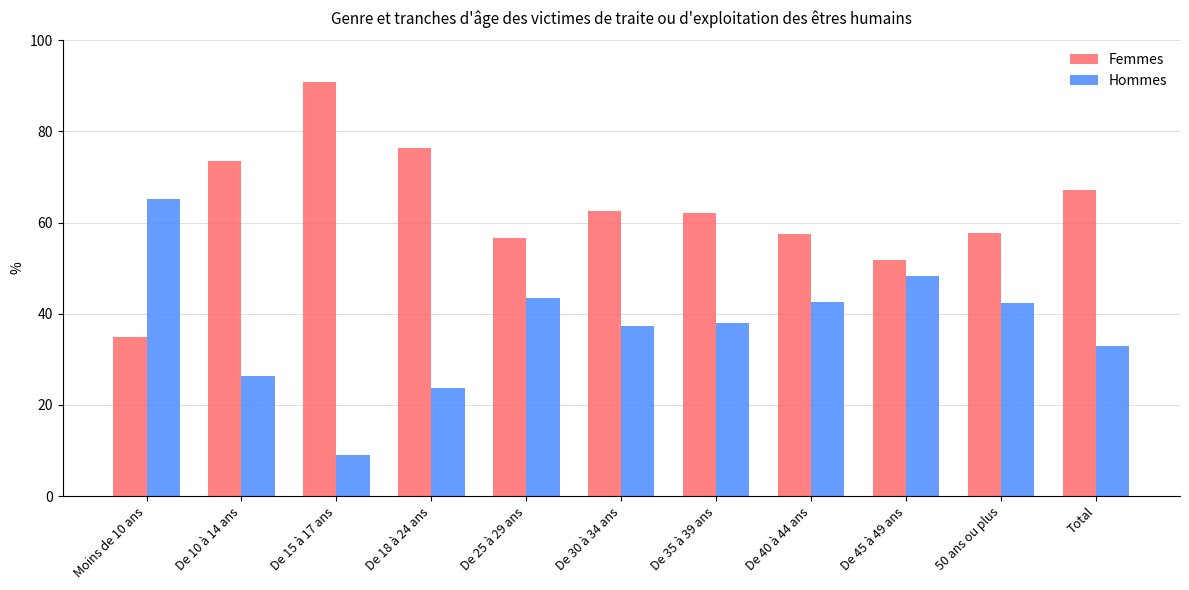

At which category does the chart reach its peak across all series?

De 15 à 17 ans